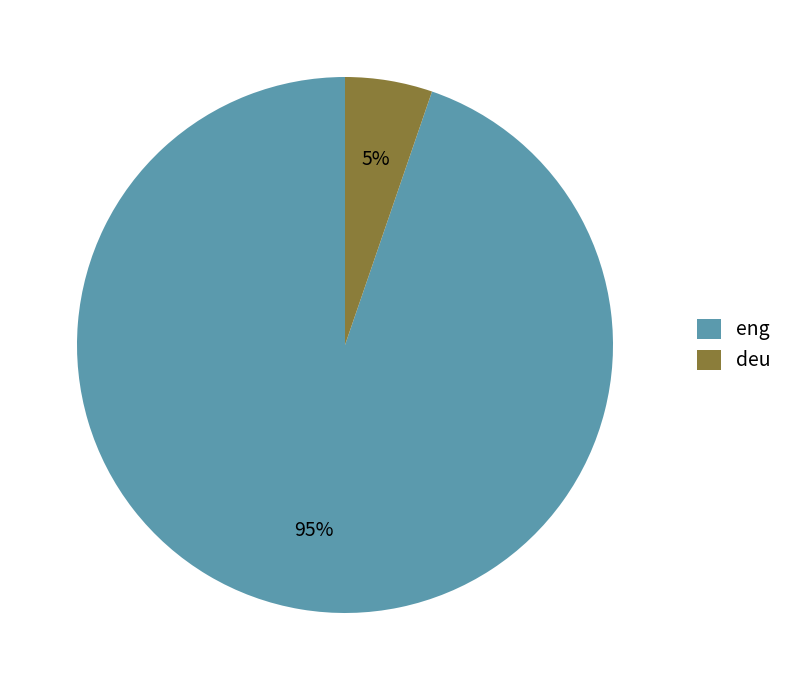

Is deu the majority of the pie?

No